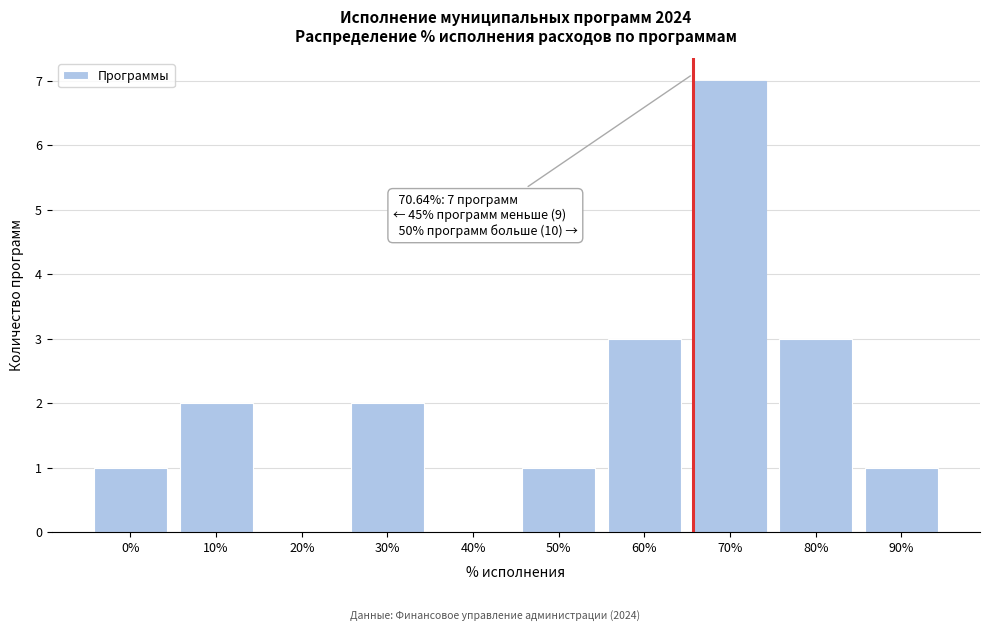

Reading left to right, what are all the values shown in this chart?

0%=1	10%=2	20%=0	30%=2	40%=0	50%=1	60%=3	70%=7	80%=3	90%=1